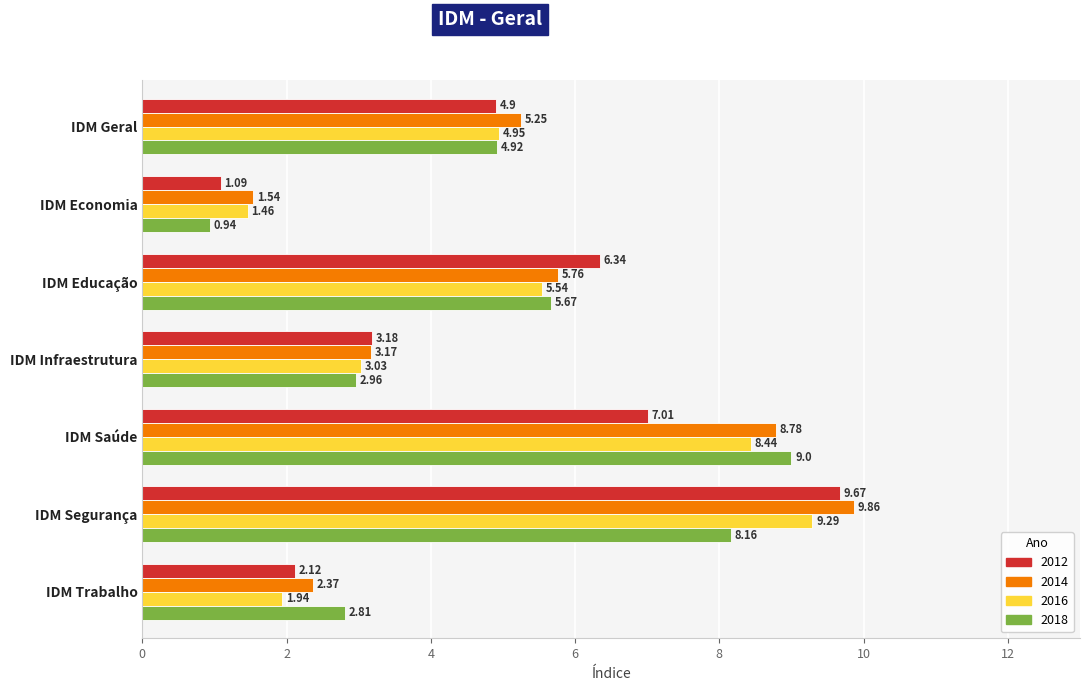

At which label does 2016 reach its minimum?

IDM Economia